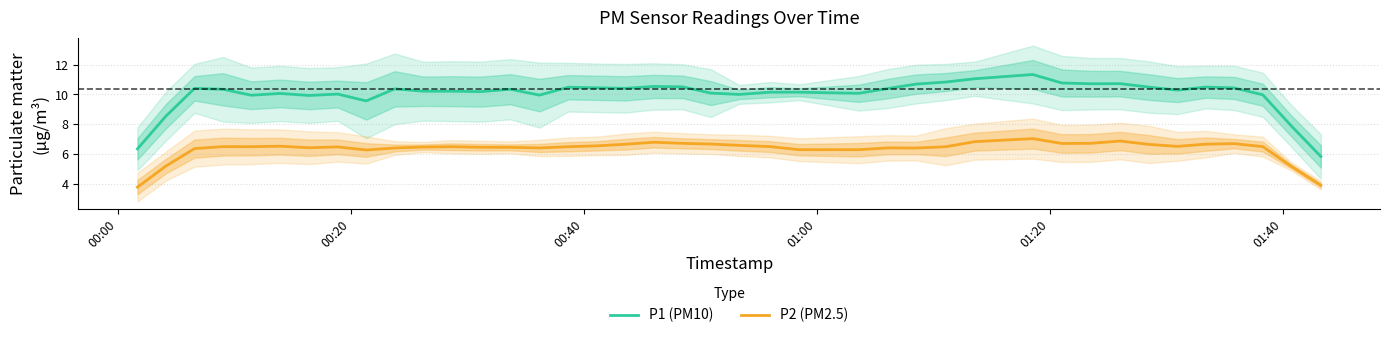

What is the maximum value for P1 (PM10)?

11.3